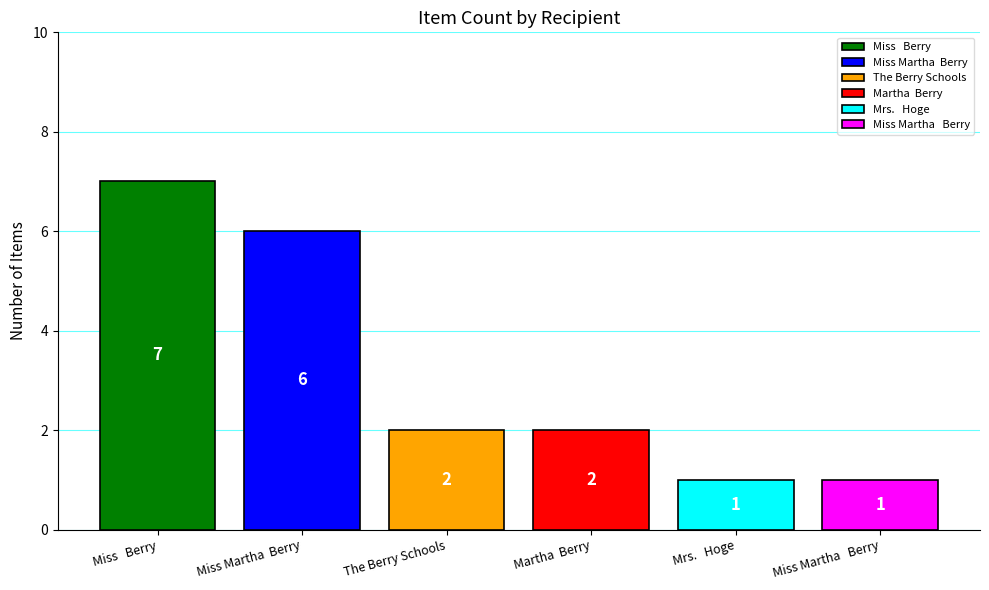

What is the ratio of the value at Martha  Berry to the value at The Berry Schools?

1.0